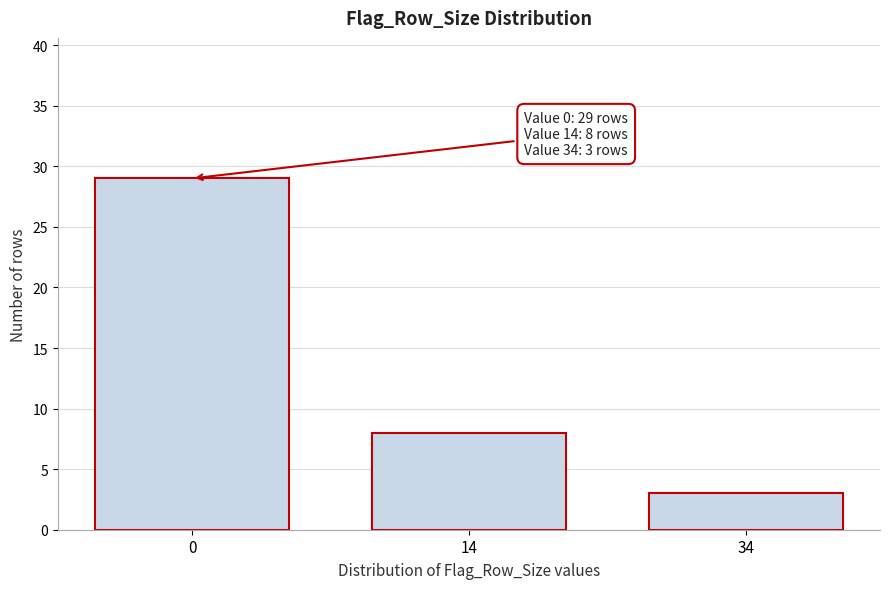

Reading left to right, extract all data points from this chart.

29	8	3